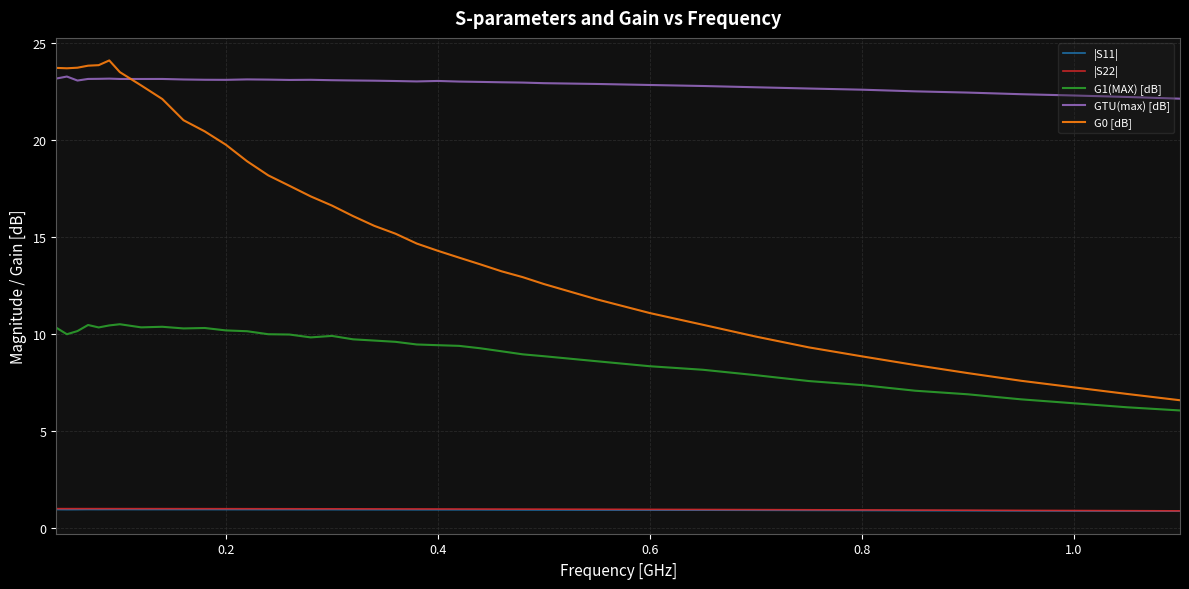

True or false: |S11| and G1(MAX) [dB] intersect in this chart.

False